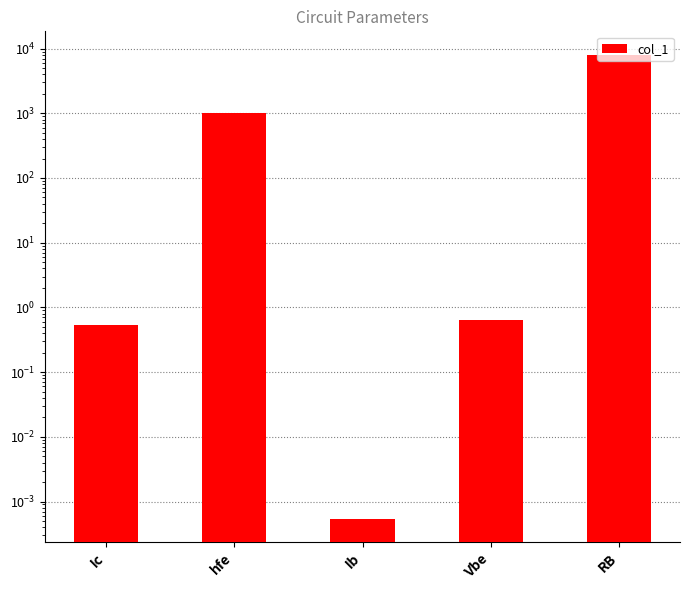

Is it true that the value at Ib is 0.0?

False